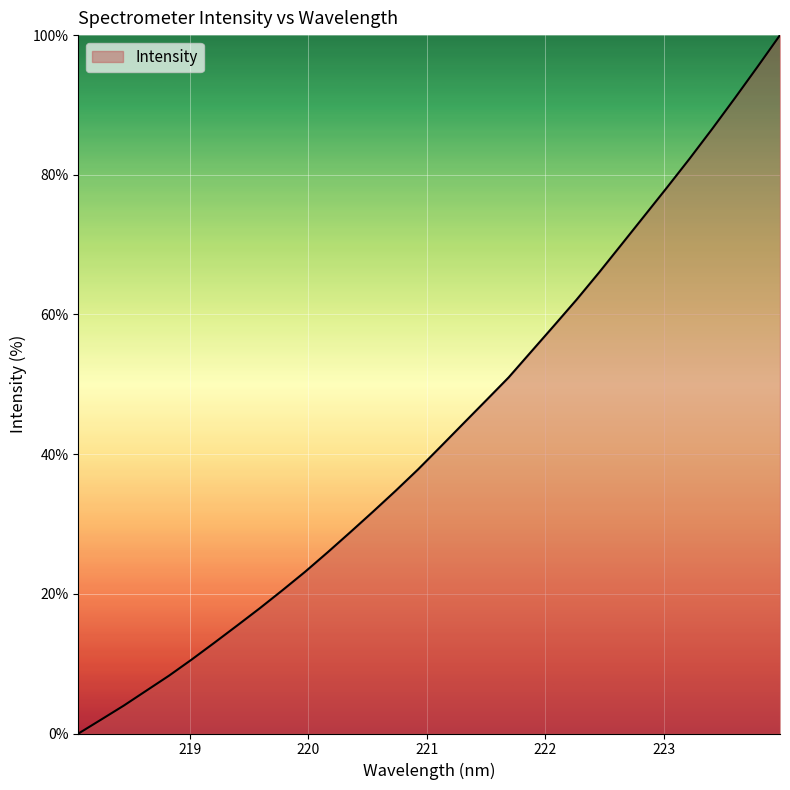

What is the maximum value shown in the chart?

100.0